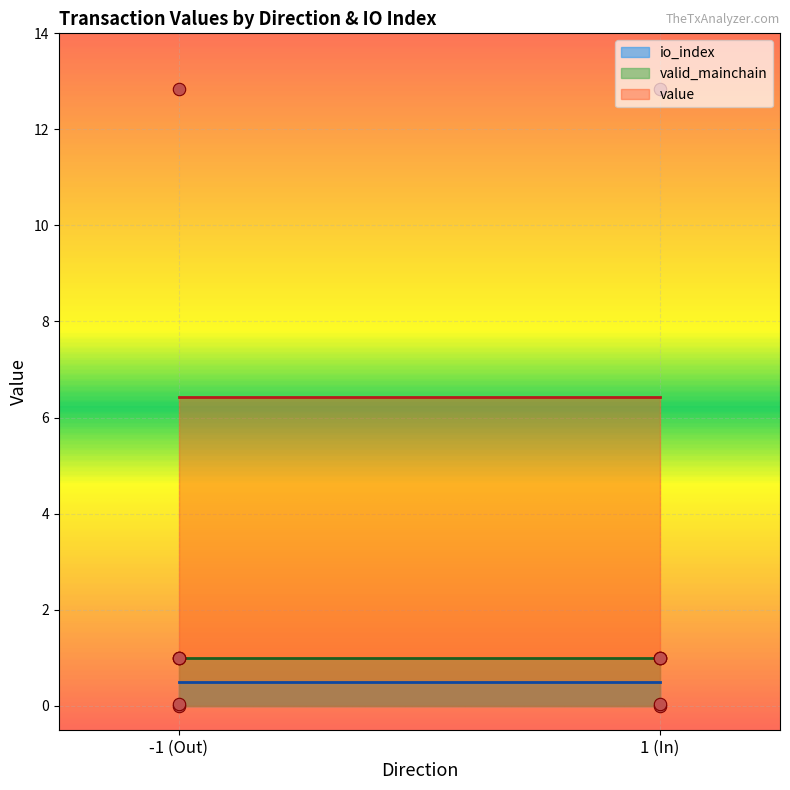

Which series contains the lowest Y value?

io_index